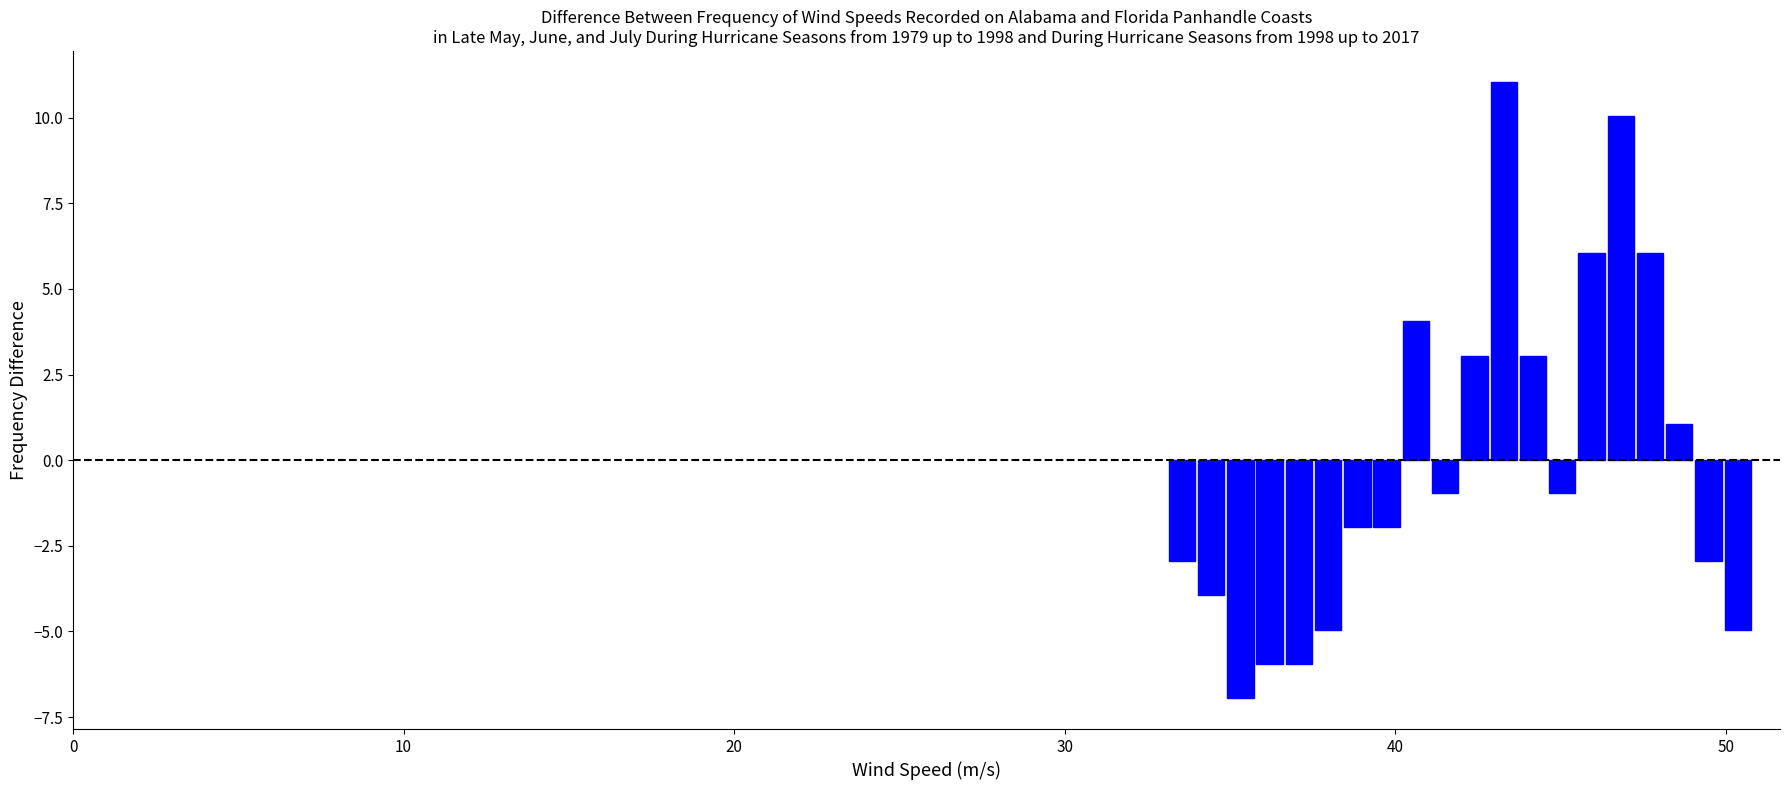

Read against the x-axis, roughly where is the centre of the tallest bar?

43